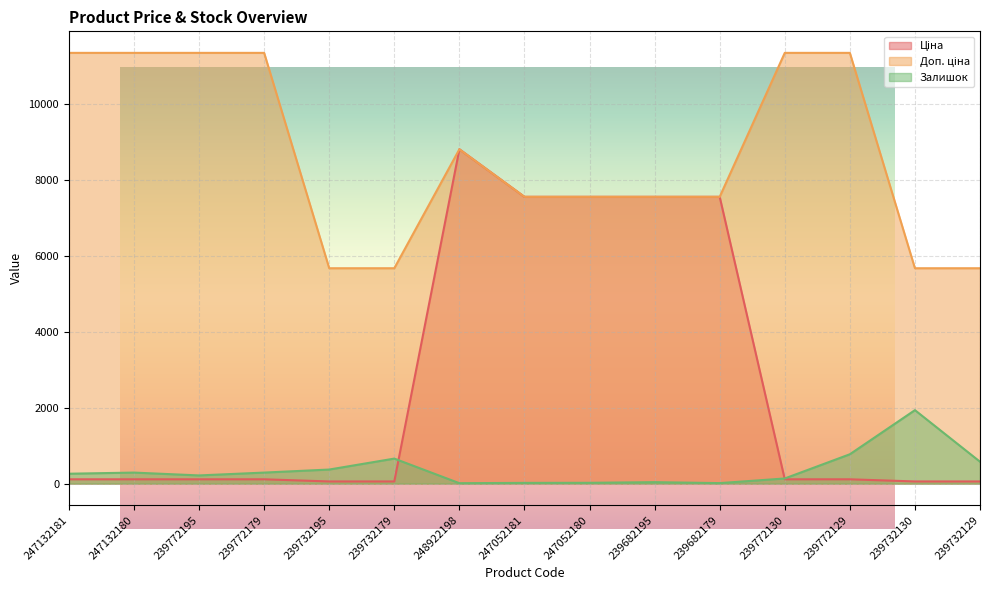

What is the smallest value displayed?

11.0